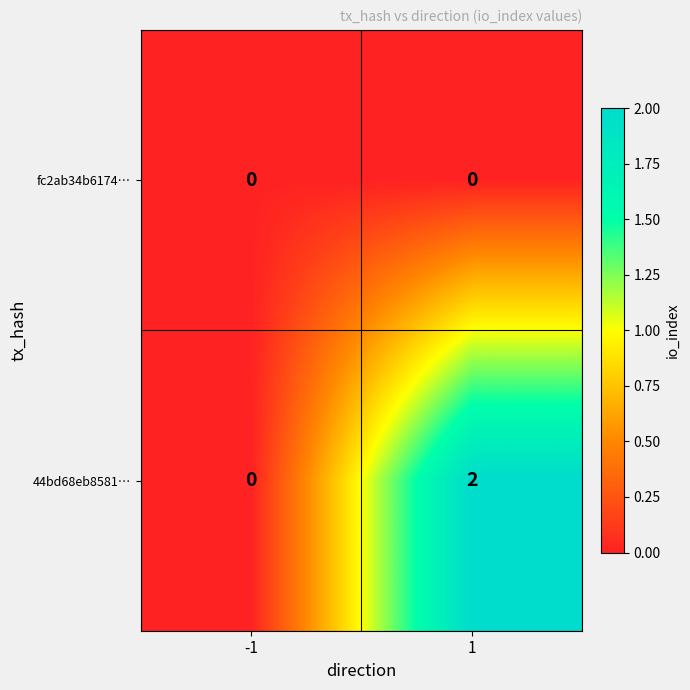

Reading left to right, extract all data points from this chart.

fc2ab34b6174…: -1=0	1=0
44bd68eb8581…: -1=0	1=2